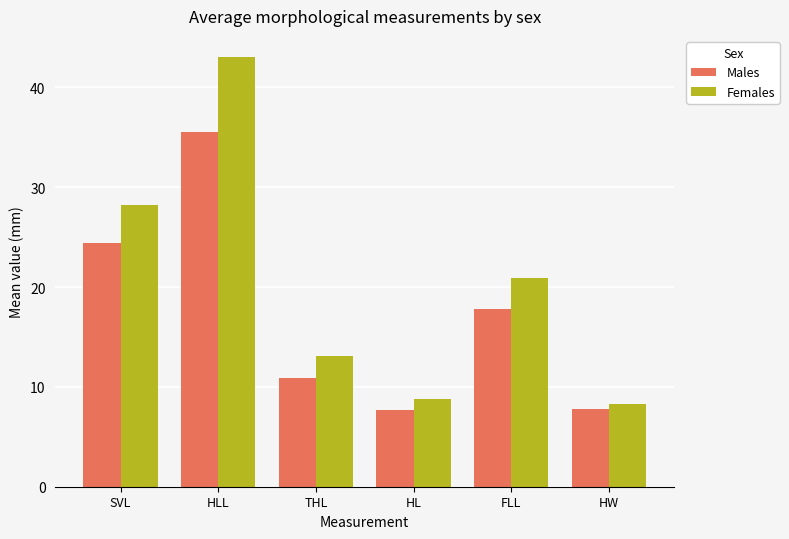

At which category is the sum across all series the highest?

HLL